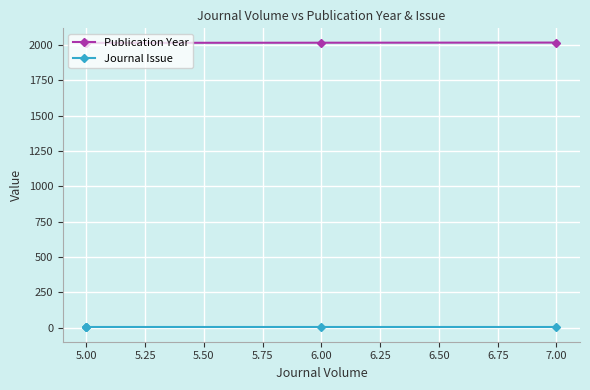

What is the difference between the maximum and minimum values in the Publication Year series?

2